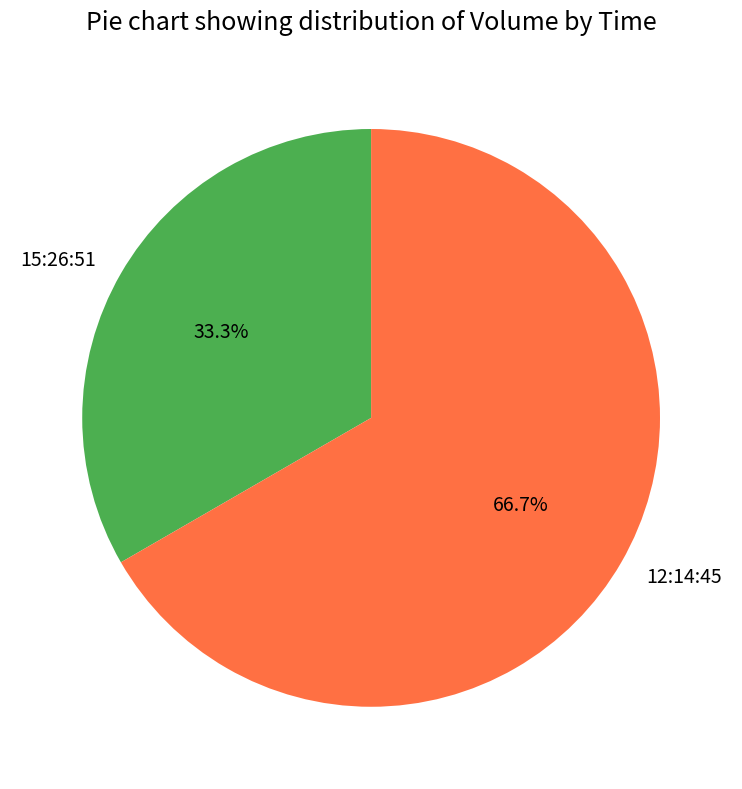

Which slice is the smallest?

15:26:51